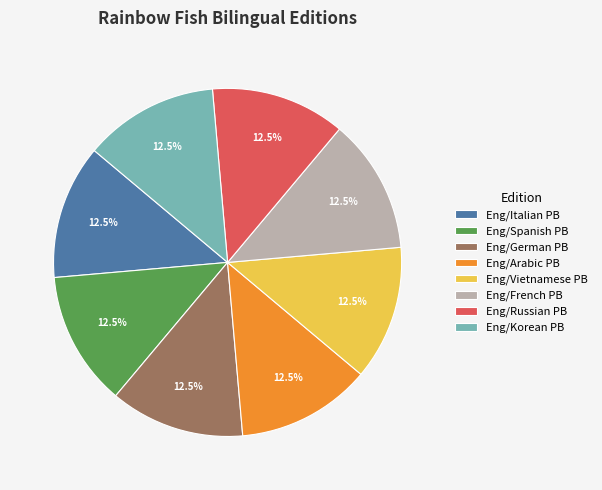

Is Eng/Arabic PB the majority of the pie?

No